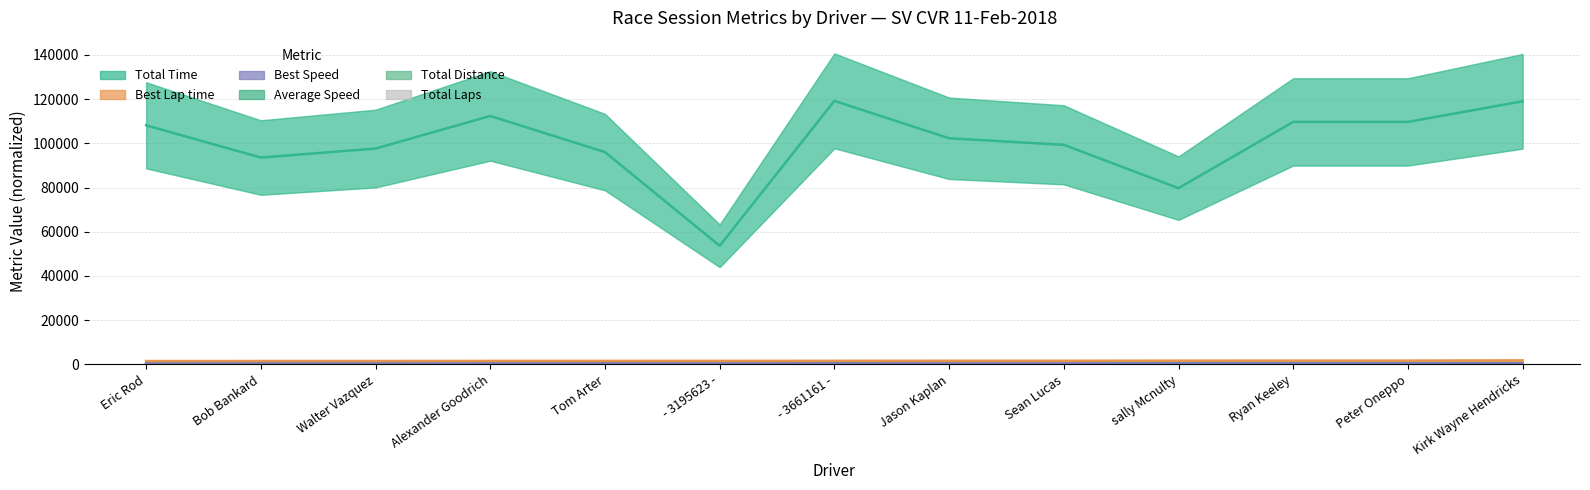

Reading left to right, transcribe all the data shown in this chart.

Total Laps: 7.0	7.0	7.0	3.0	7.0	1.0	9.0	2.0	3.0	5.0	7.0	7.0	7.0
Total Time: 108122.1	93548.4	97614.1	112358.1	96018.5	53630.2	119185.8	102266.8	99304.6	79702.7	109672.5	109672.4	118986.9
Best Lap time: 1508.6	1533.8	1535.9	1588.4	1594.8	1598.9	1612.8	1624.0	1629.5	1667.8	1696.1	1696.2	1807.6
Best Speed: 666.2	655.2	654.3	632.7	630.2	628.5	623.2	618.8	616.8	602.6	592.5	592.5	556.0
Average Speed: 520.5	601.6	576.6	214.7	586.1	149.9	607.1	157.2	242.9	504.4	513.2	513.2	473.0
Total Distance: 46.9	46.9	46.9	20.1	46.9	6.7	60.3	13.4	20.1	33.5	46.9	46.9	46.9